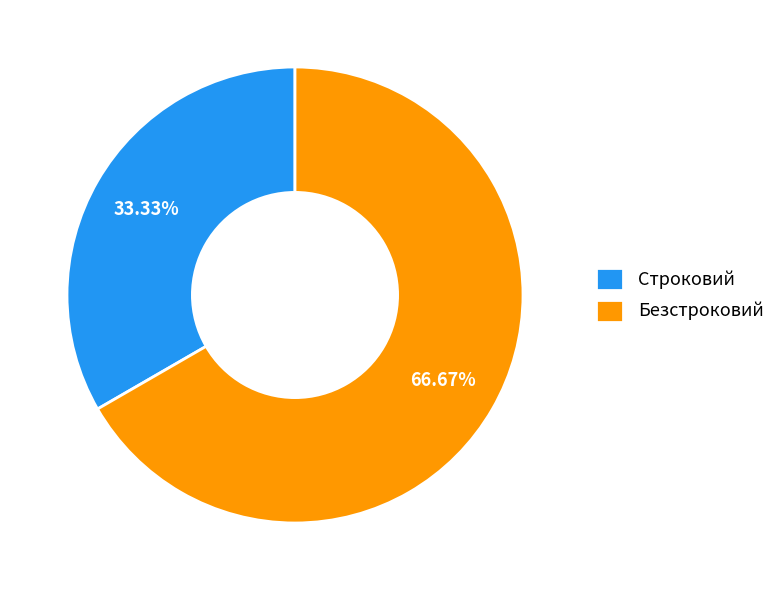

Between Безстроковий and Строковий, which is larger?

Безстроковий